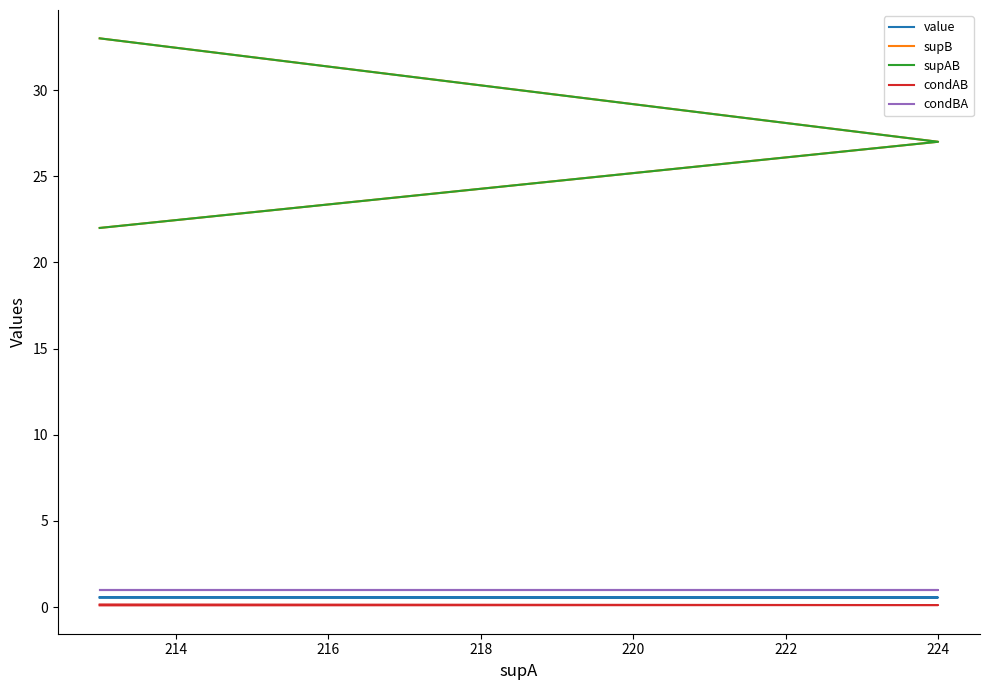

What are all the series names shown in the legend?

value, supB, supAB, condAB, condBA